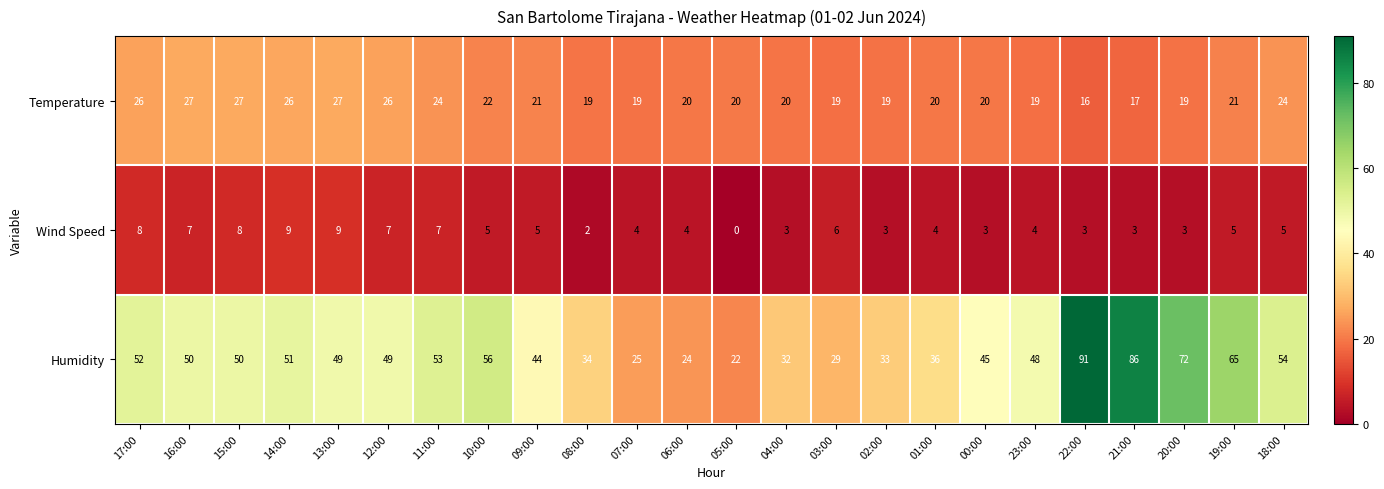

At which label does Temperature reach its minimum?

22:00